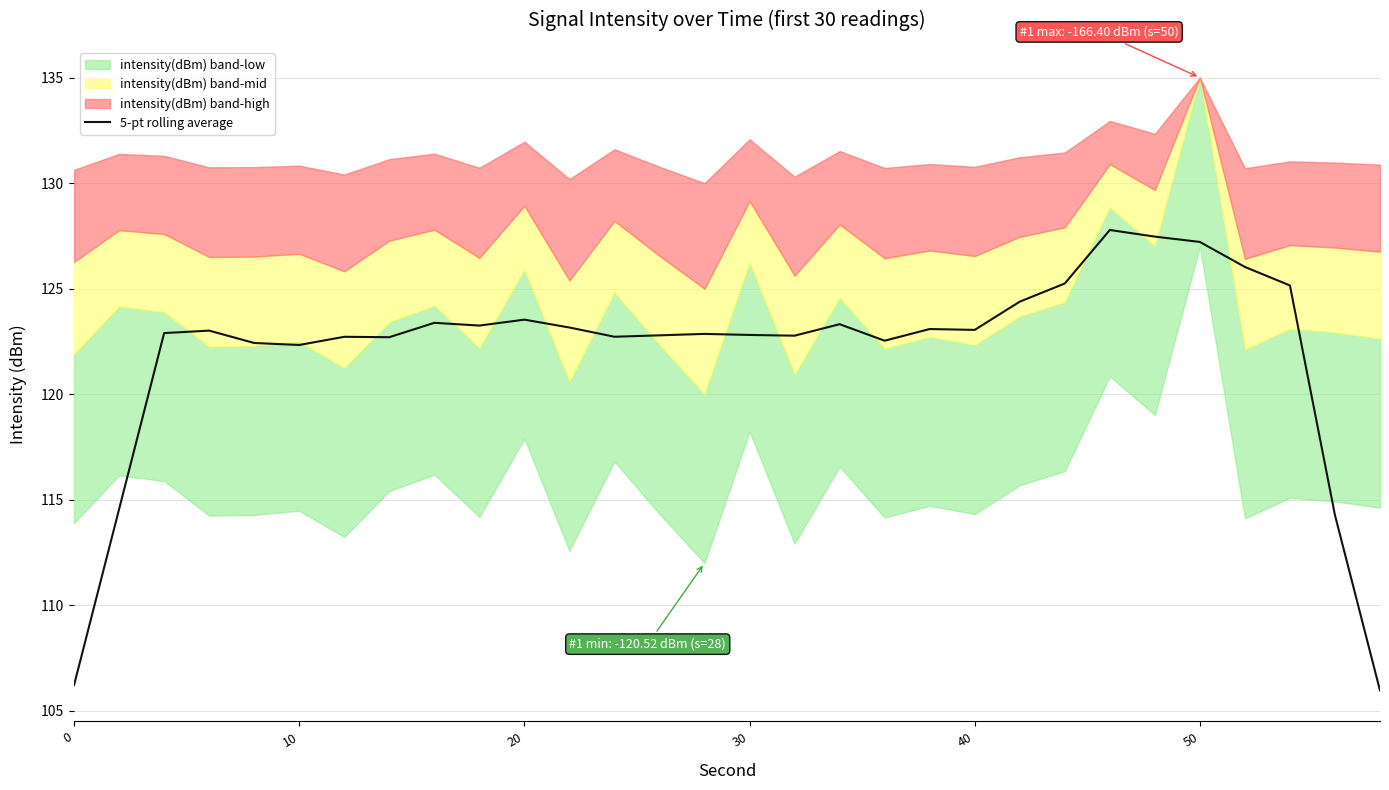

What is the value of the 23rd point from the left?

125.2